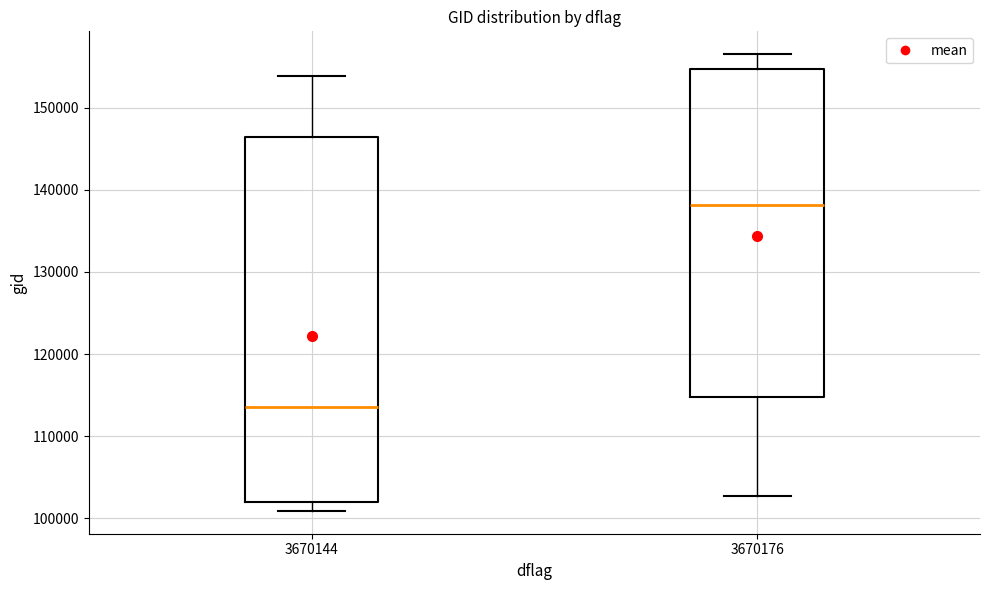

Reading left to right, read every box against the y-axis: the position of its median line, the range the box covers, and the ends of its whiskers. The values are not printed on the chart, so give them approximately, as read against the axis.

3670144: median 114000, box 102000 to 146000, whiskers 101000 to 154000
3670176: median 138000, box 115000 to 155000, whiskers 103000 to 157000